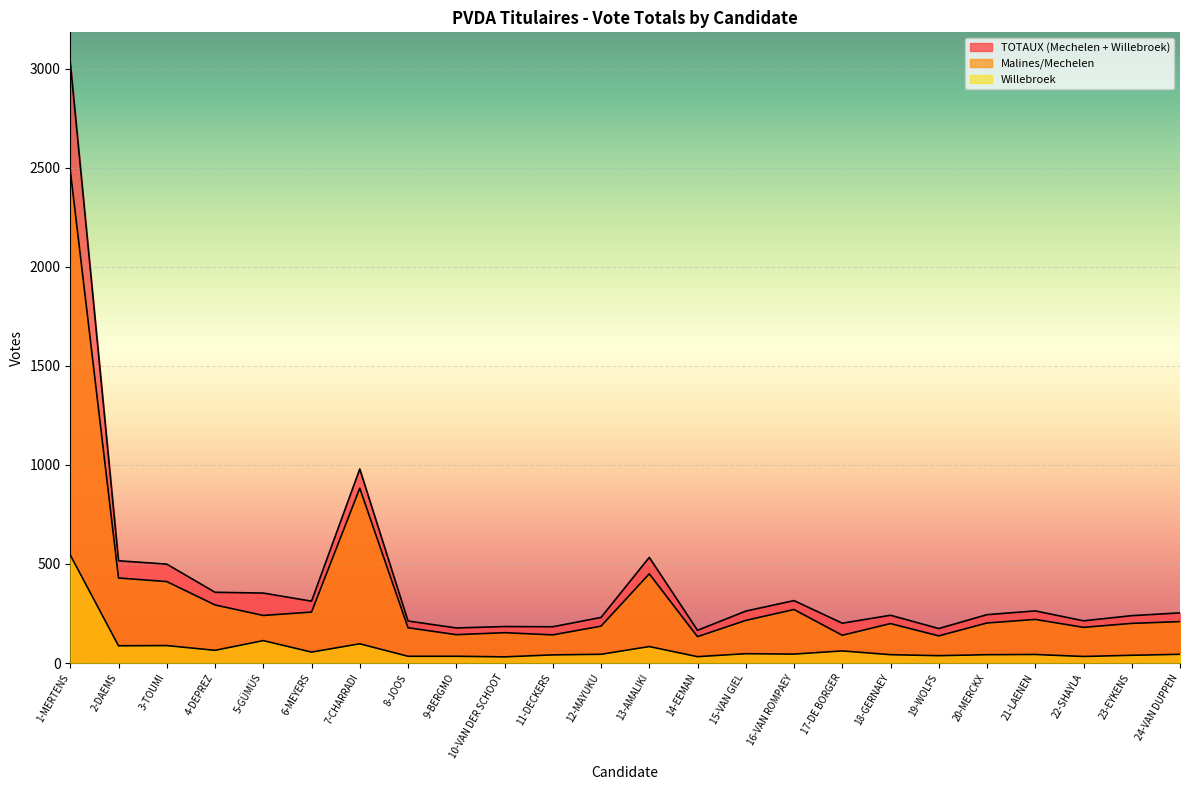

Rank the categories by Willebroek value from lowest to highest.

10-VAN DER SCHOOT, 14-EEMAN, 22-SHAYLA, 8-JOOS, 9-BERGMO, 19-WOLFS, 23-EYKENS, 11-DECKERS, 18-GERNAEY, 20-MERCKX, 21-LAENEN, 12-MAYUKU, 24-VAN DUPPEN, 16-VAN ROMPAEY, 15-VAN GIEL, 6-MEYERS, 17-DE BORGER, 4-DEPREZ, 13-AMALIKI, 2-DAEMS, 3-TOUMI, 7-CHARRADI, 5-GÜMÜS, 1-MERTENS